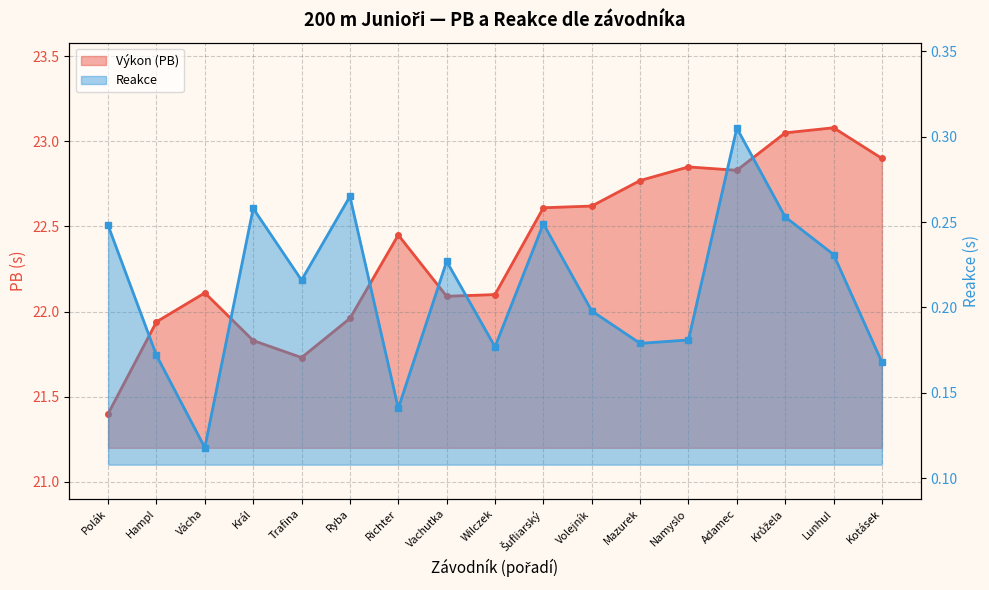

Which category has the highest value in the Výkon (PB) series?

Lunhul